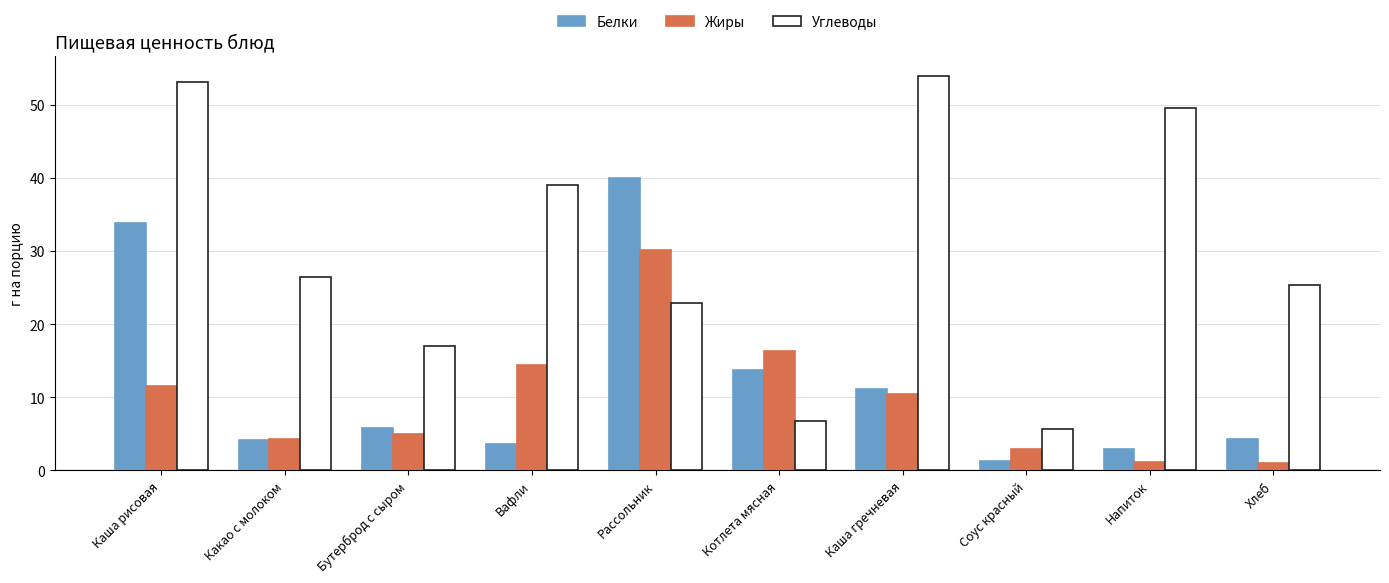

What value does the Углеводы series have at Котлета мясная?

6.8